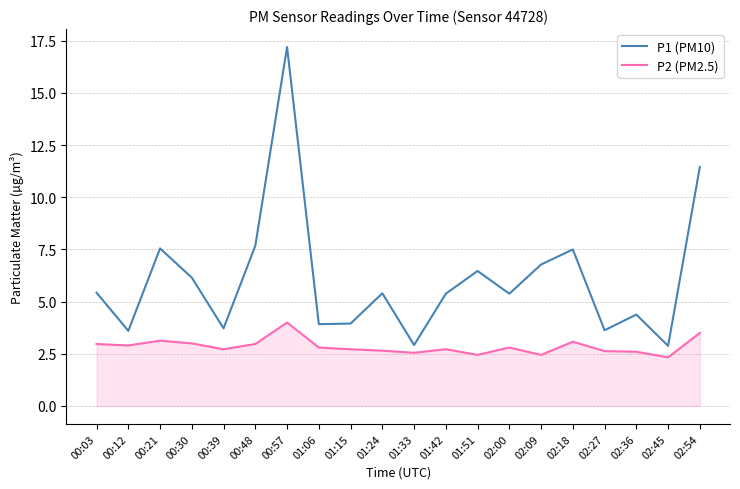

Which series has the largest total across all categories?

P1 (PM10)